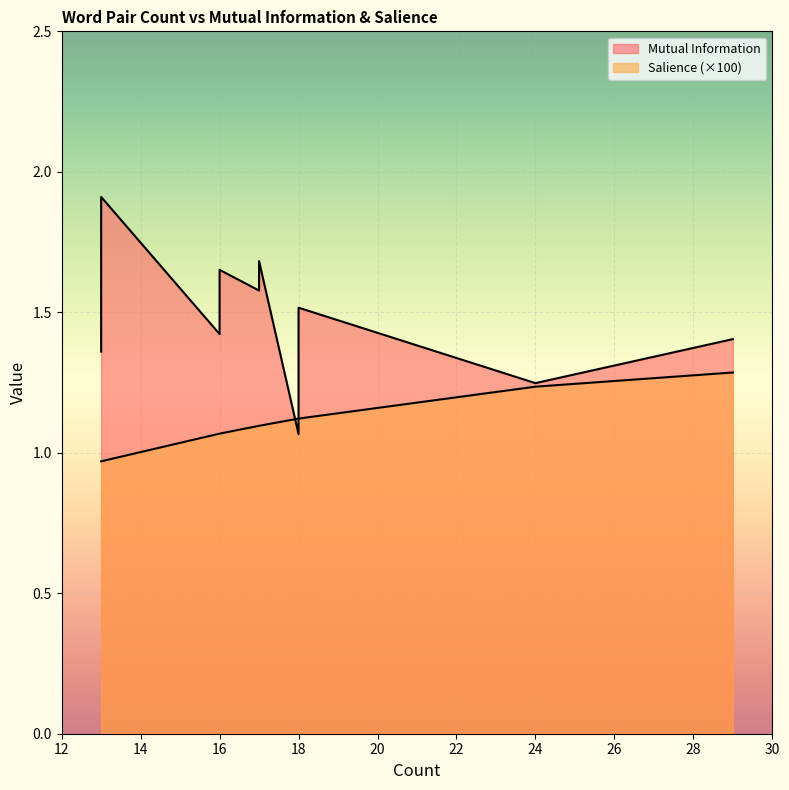

Between 29 and 18, which series saw the biggest shift?

Mutual Information